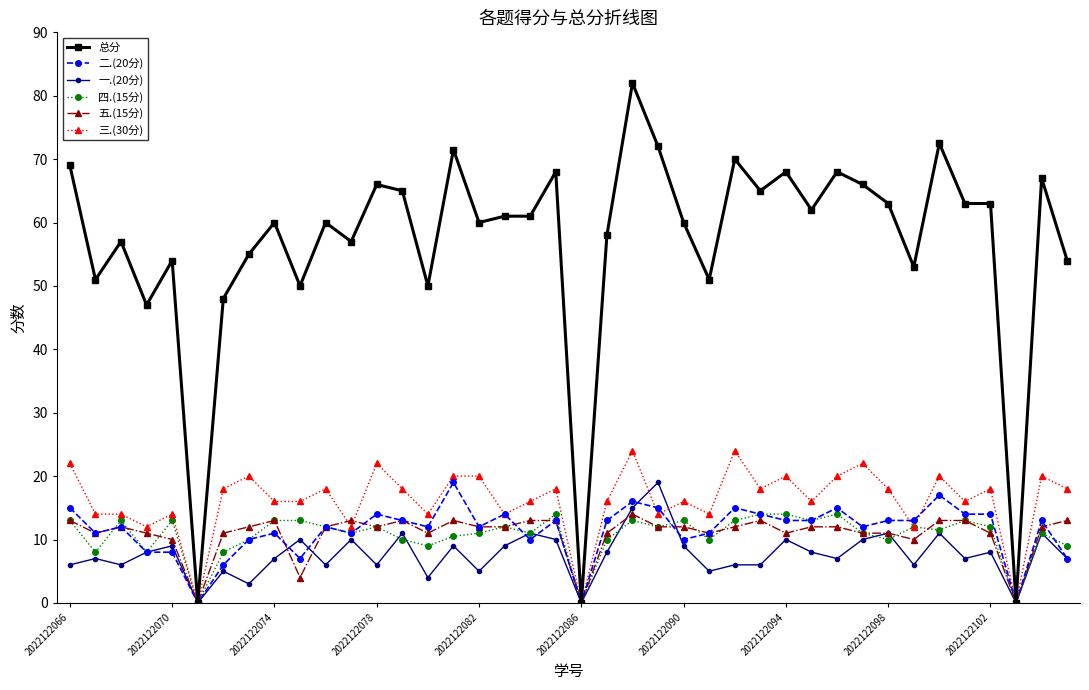

True or false: 二.(20分) has more than 1 points higher than both neighbors.

True